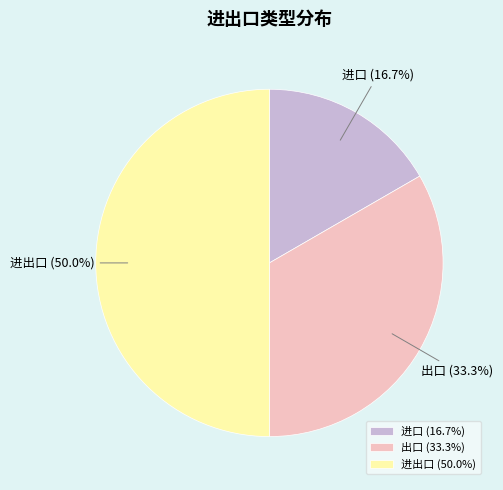

How much of the chart is everything except 进口?

83.3%